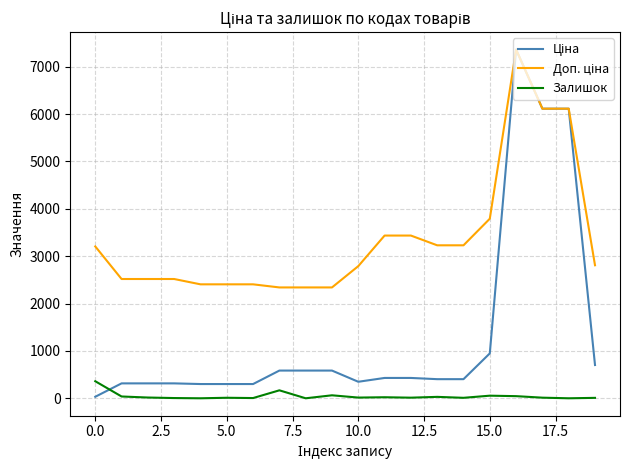

What is the greatest value displayed?

7360.2